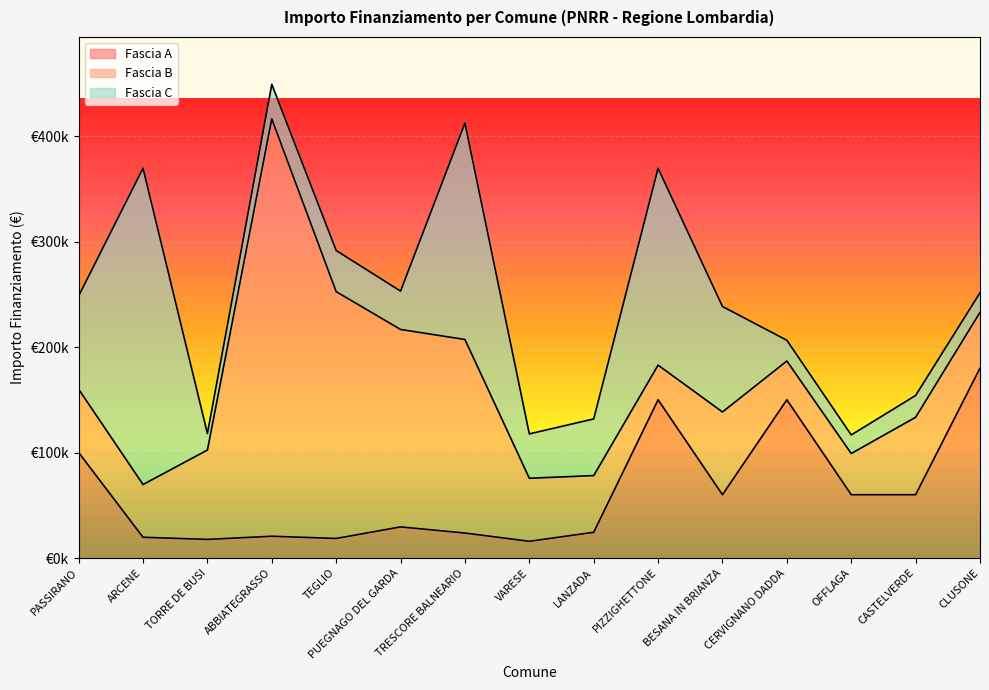

What is the difference between the Fascia A values at VARESE and CLUSONE?

164156.0